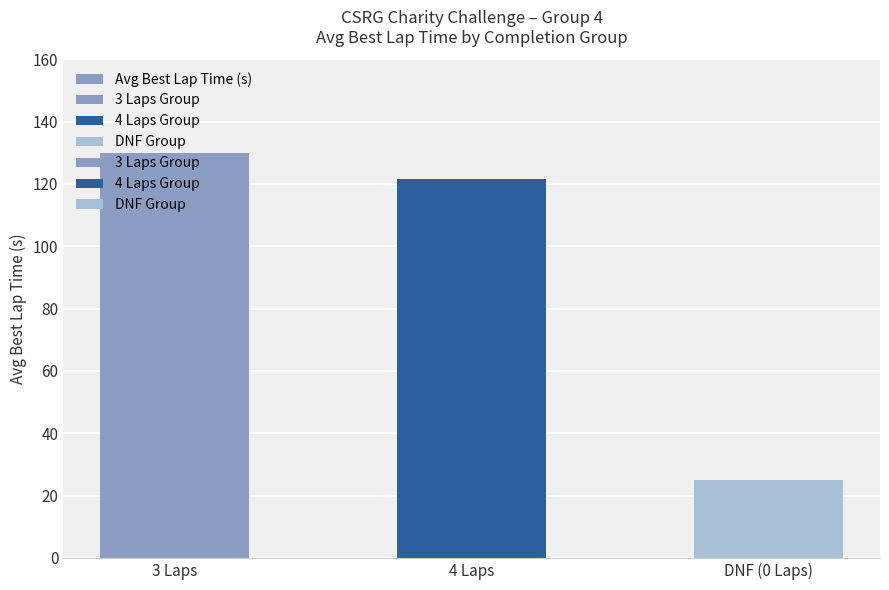

True or false: the data shows 0.0 at DNF (0 Laps).

True